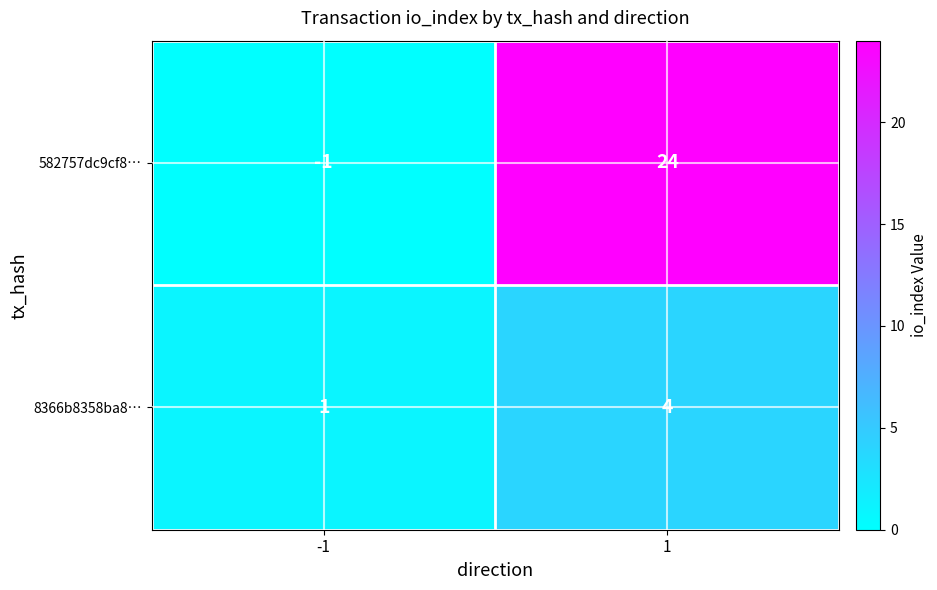

List the series in order of their peak value, highest first.

582757dc9cf8…, 8366b8358ba8…